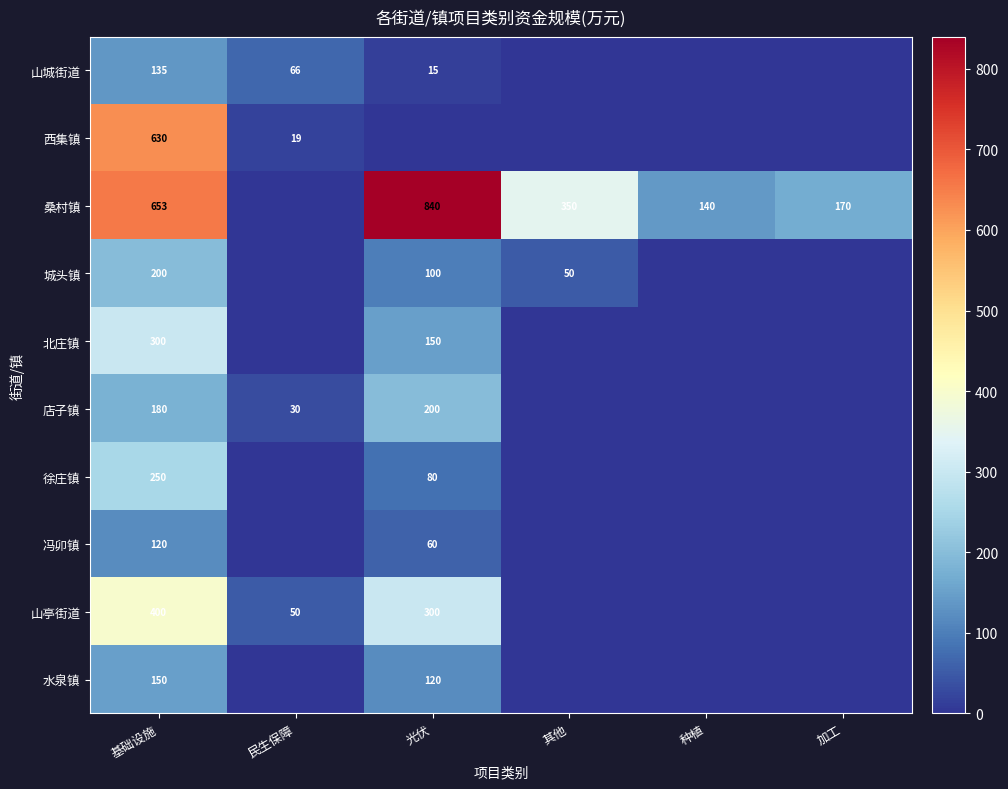

What is the sum of the 山城街道 values at 民生保障 and 基础设施?

201